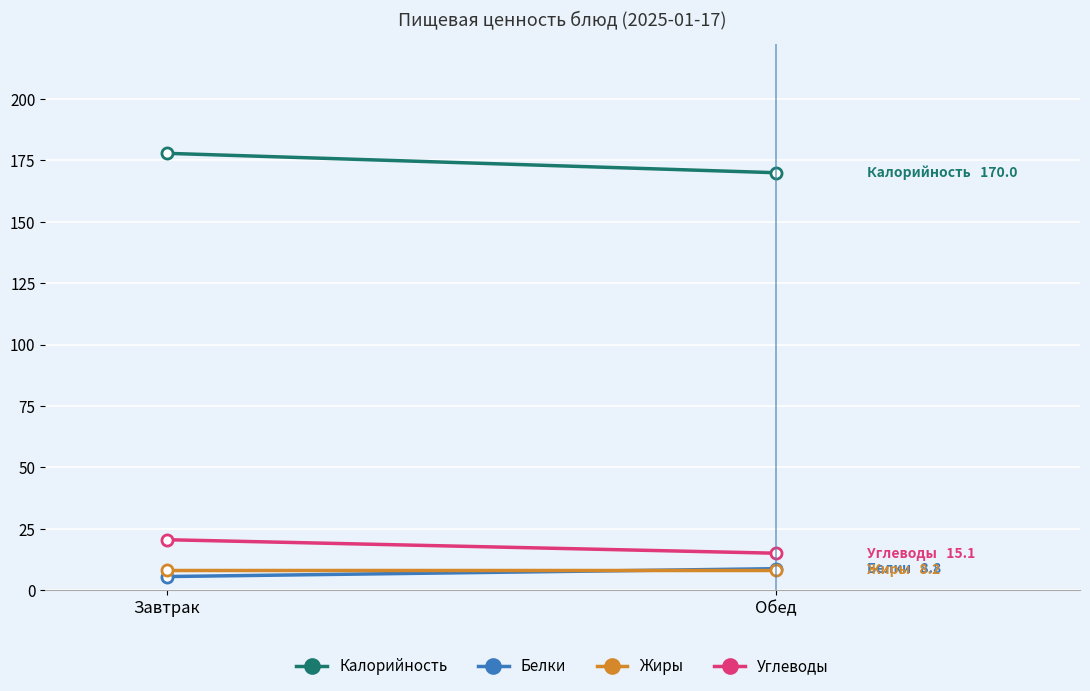

What is the difference between the Калорийность values at Обед and Завтрак?

7.9